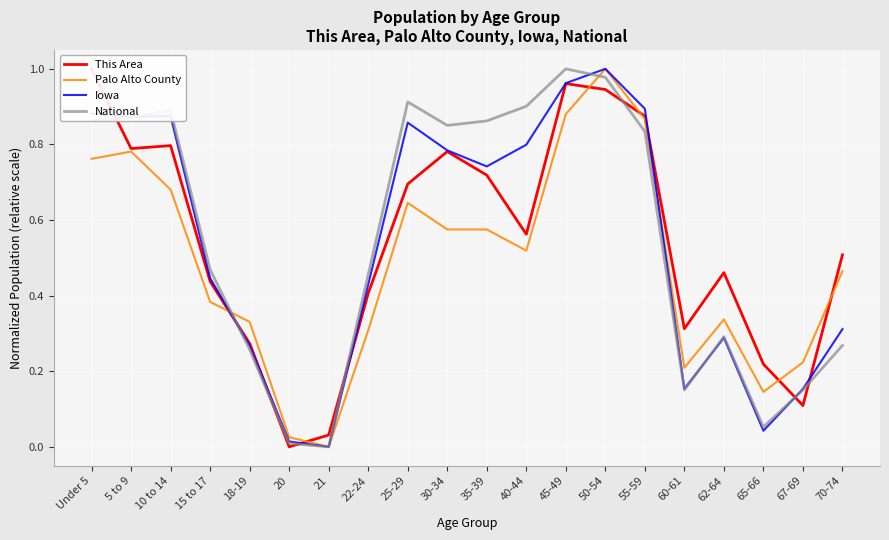

At which category does Palo Alto County reach its first local valley?

21